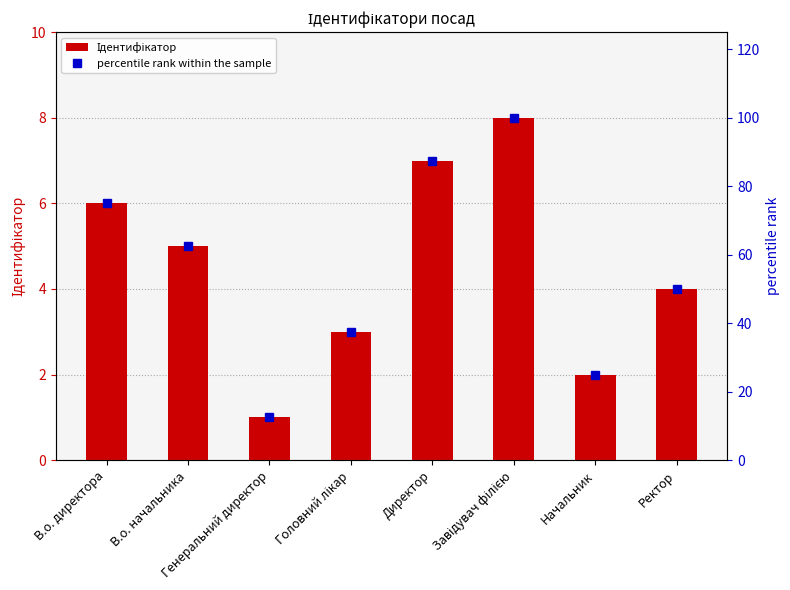

What value does the Ідентифікатор series have at Начальник?

2.0